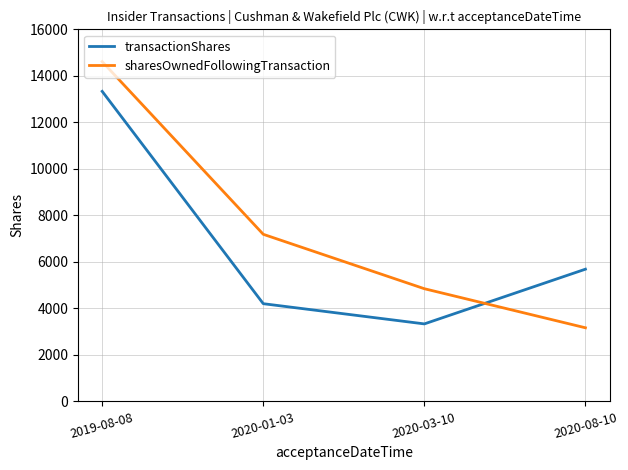

Reading left to right, extract all data points from this chart.

transactionShares: 2019-08-08=13333	2020-01-03=4202	2020-03-10=3333	2020-08-10=5686
sharesOwnedFollowingTransaction: 2019-08-08=14611	2020-01-03=7186	2020-03-10=4846	2020-08-10=3166